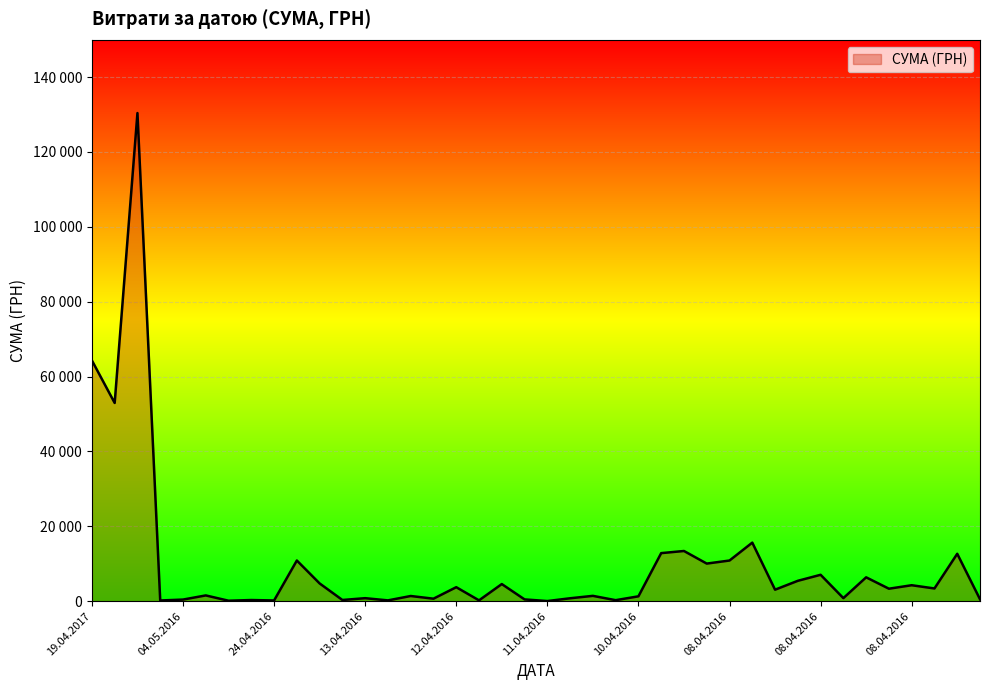

How many interior local valleys (lower than both neighbors) does the data have?

15